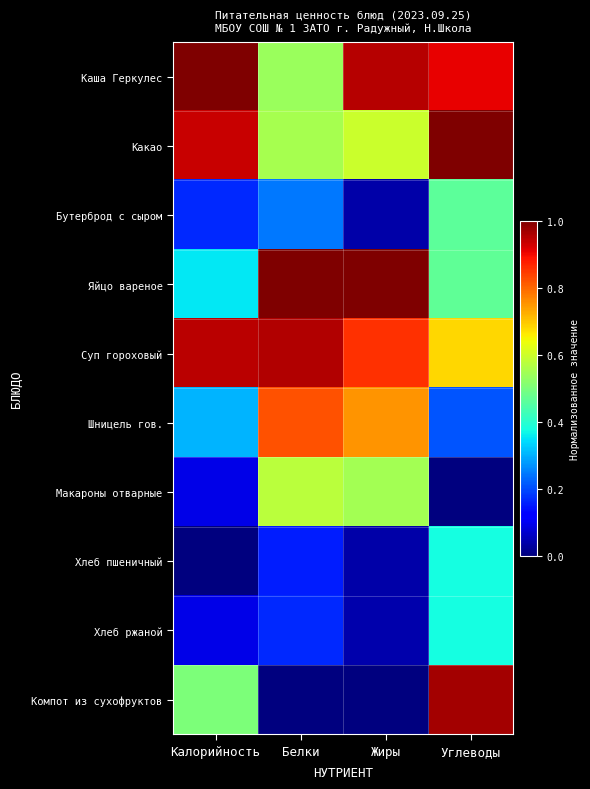

What is the total value across all series at Калорийность?

4.4